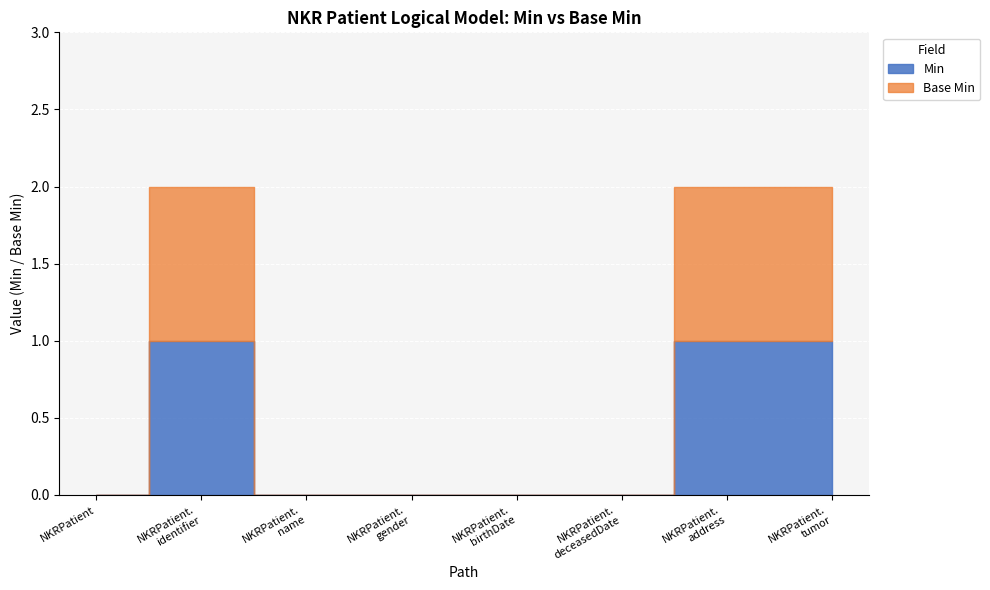

Which label corresponds to the largest value in the chart?

NKRPatient.identifier